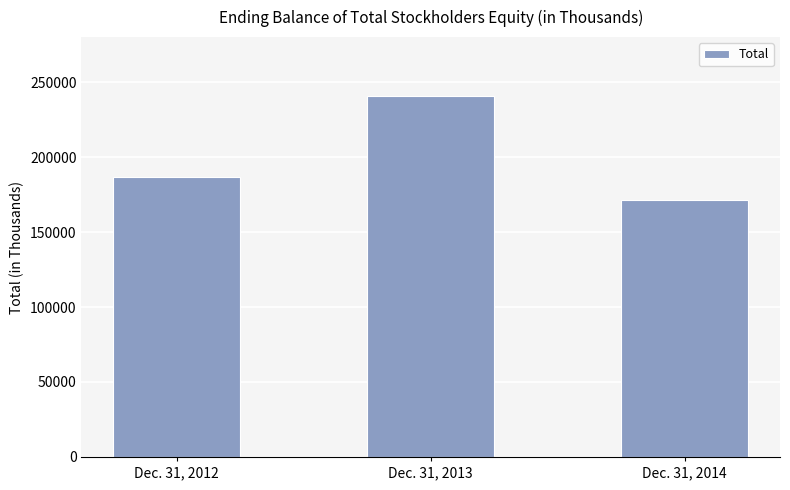

How many data points does each series have?

3